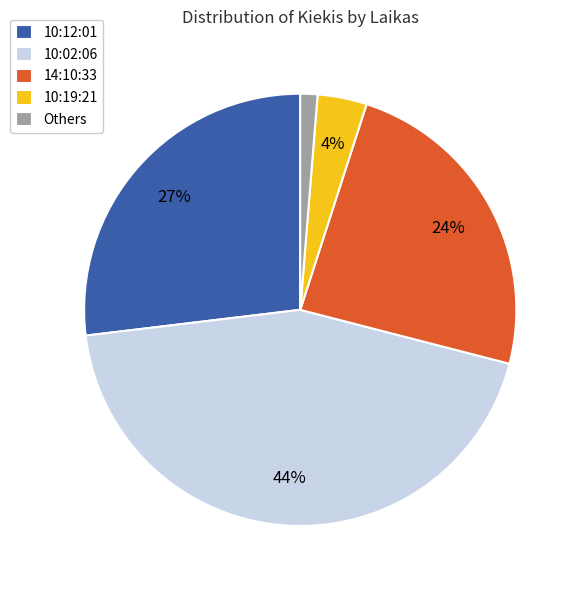

To the nearest percent, what is the difference between the largest and smallest slice percentages?

43%